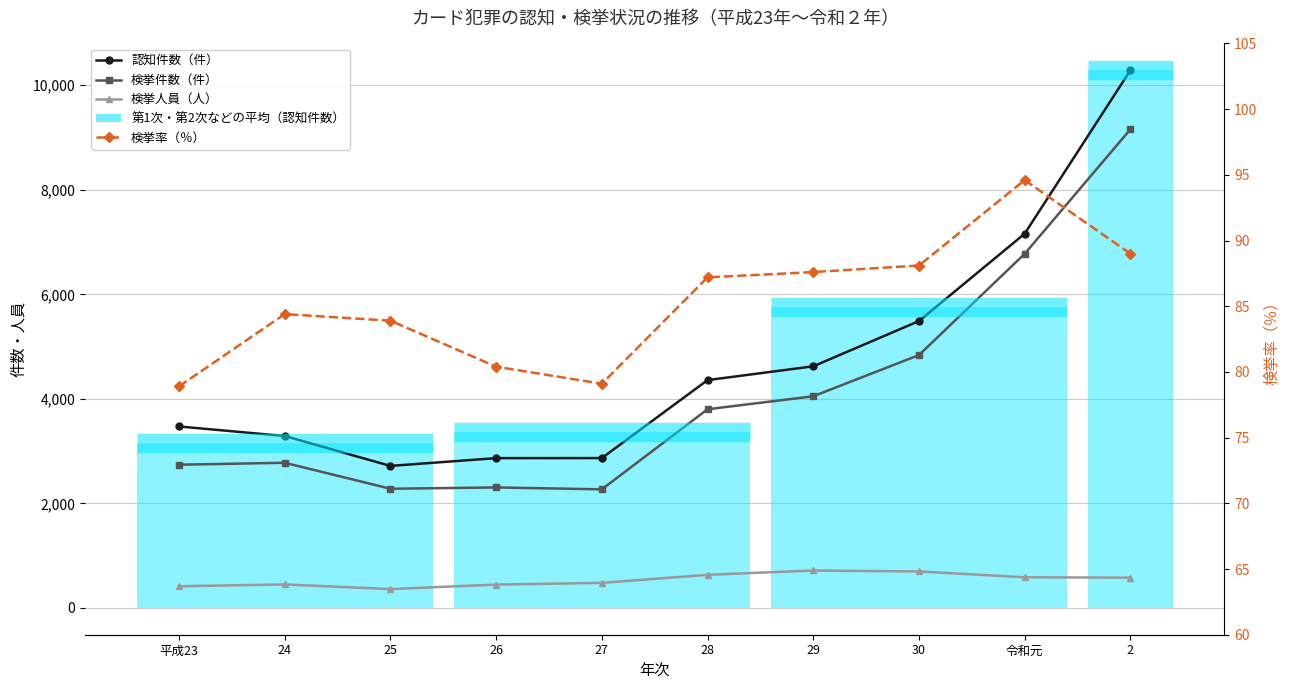

What is the smallest value displayed?

78.9